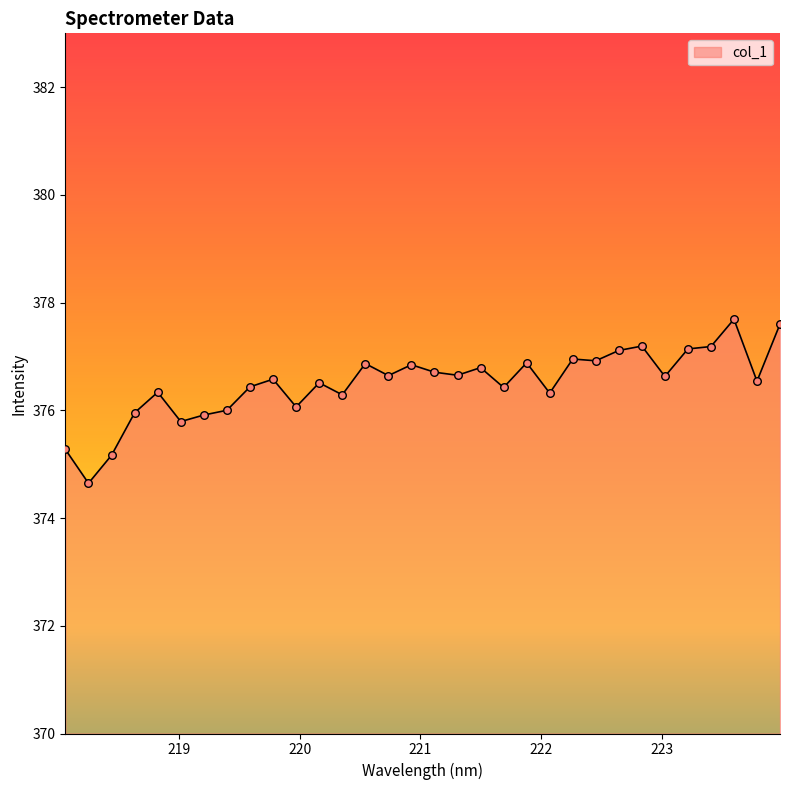

What is the difference between the maximum and minimum values?

3.0